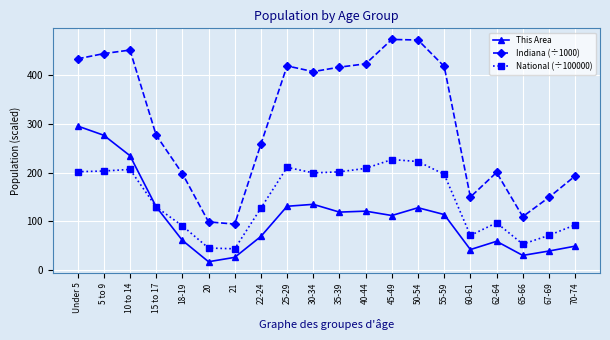

How many interior local valleys does the Indiana (÷1000) series have?

4